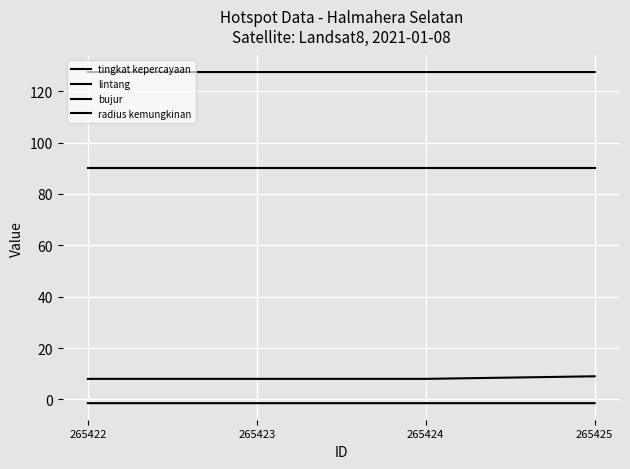

Is this an area chart (filled region under the line)?

No